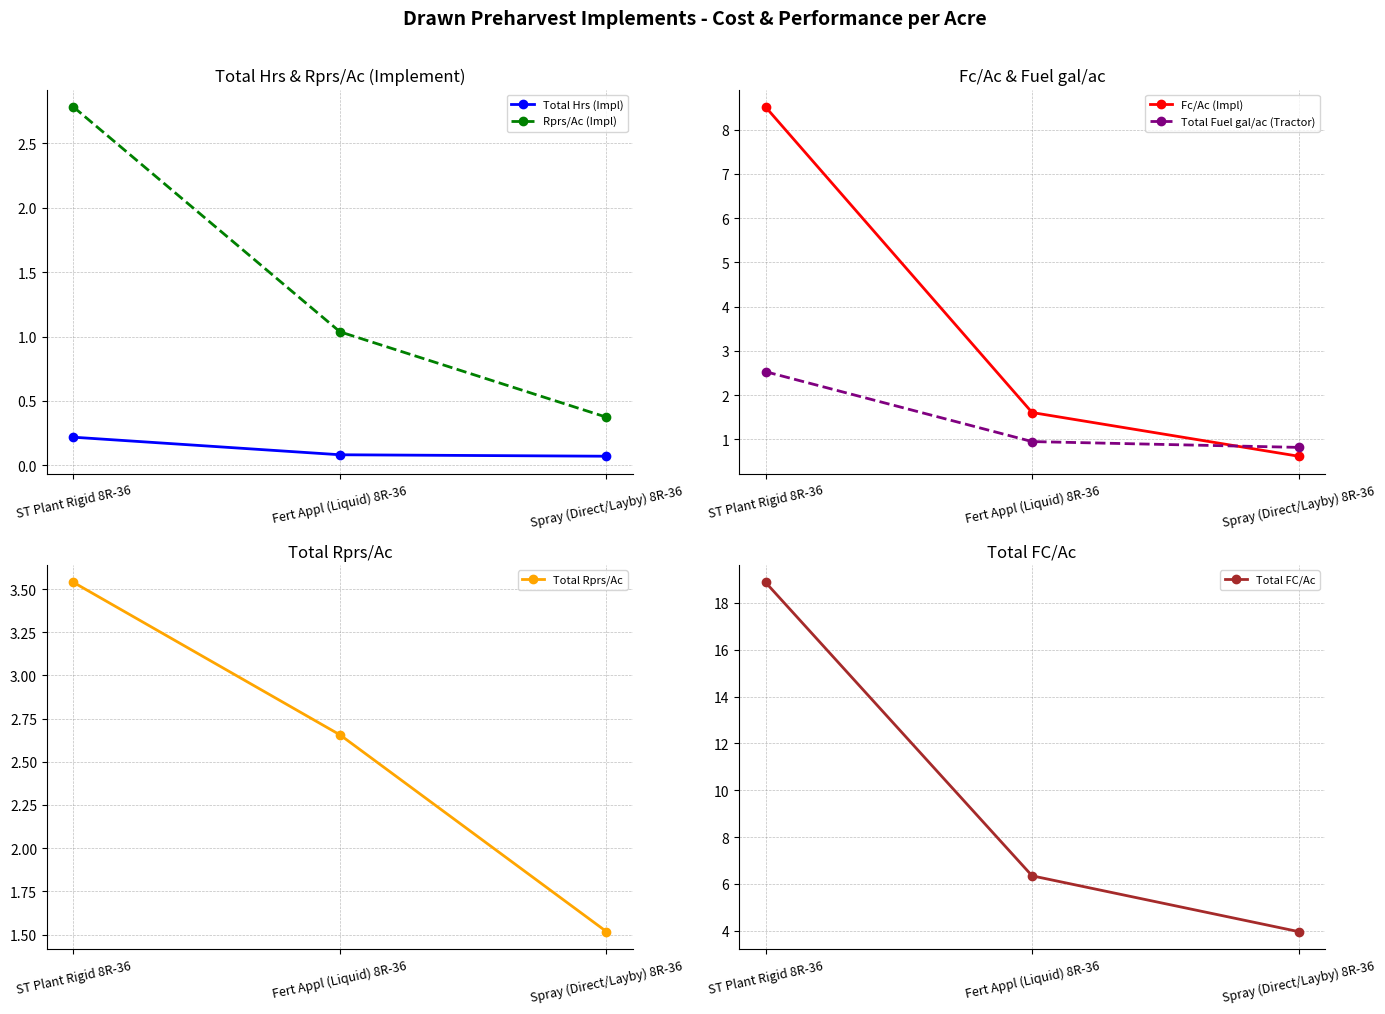

What is the minimum value shown in the chart?

0.1